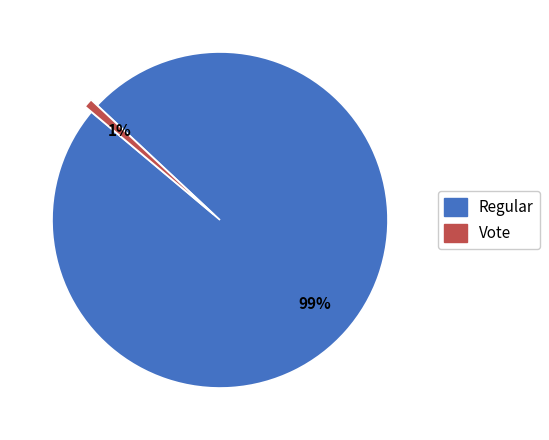

Does Vote represent more than half of the total?

No